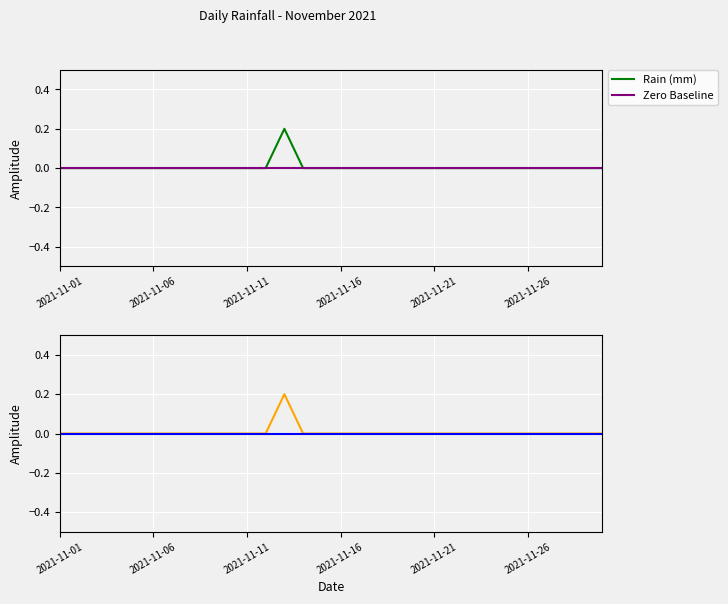

True or false: Zero Baseline has more than 0 interior local peaks.

False